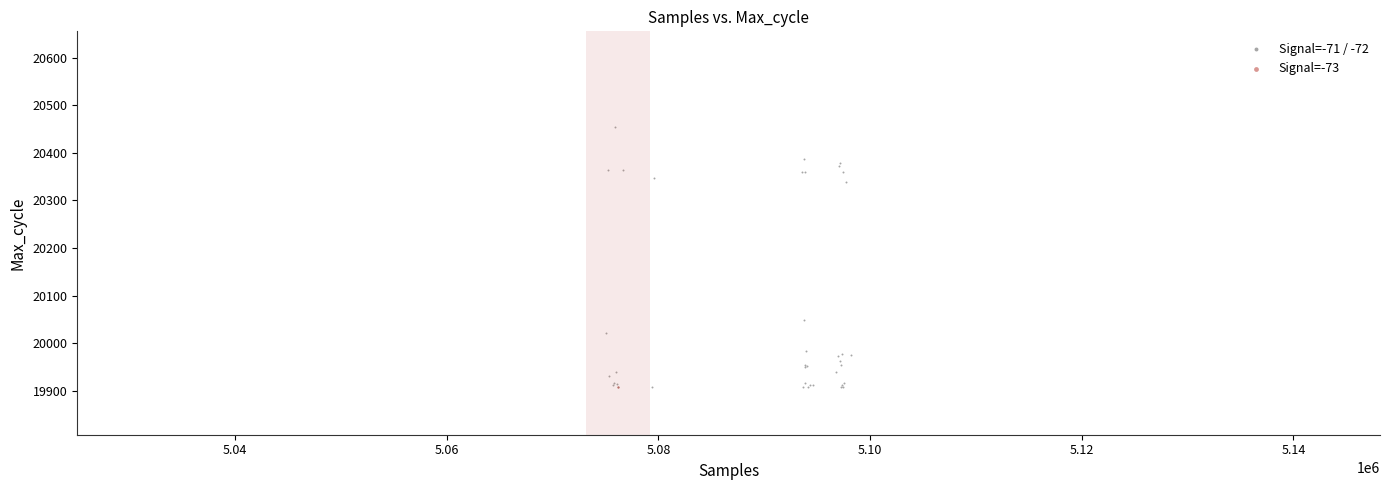

What are all the series names shown in the legend?

Signal=-71 / -72, Signal=-73